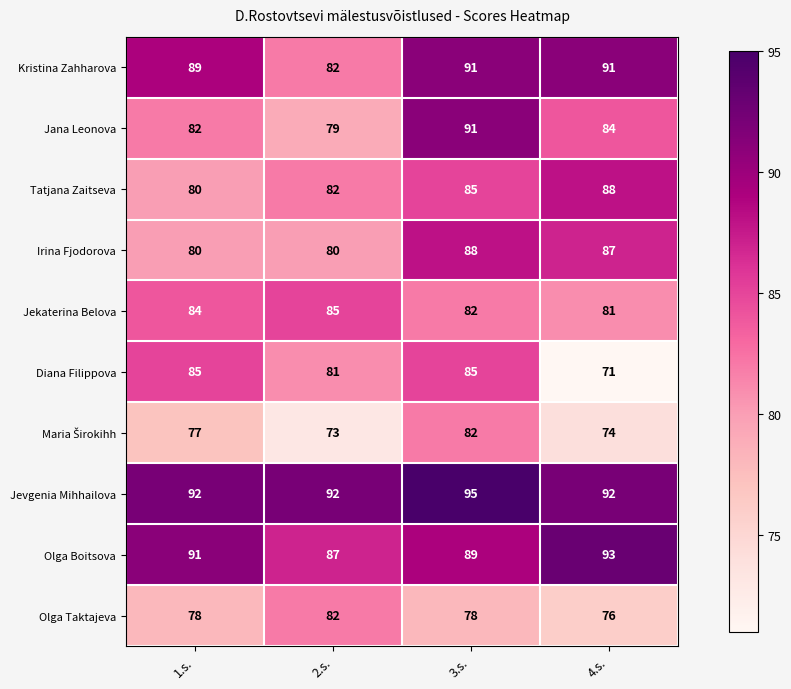

At which label is Diana Filippova closest to 78?

2.s.